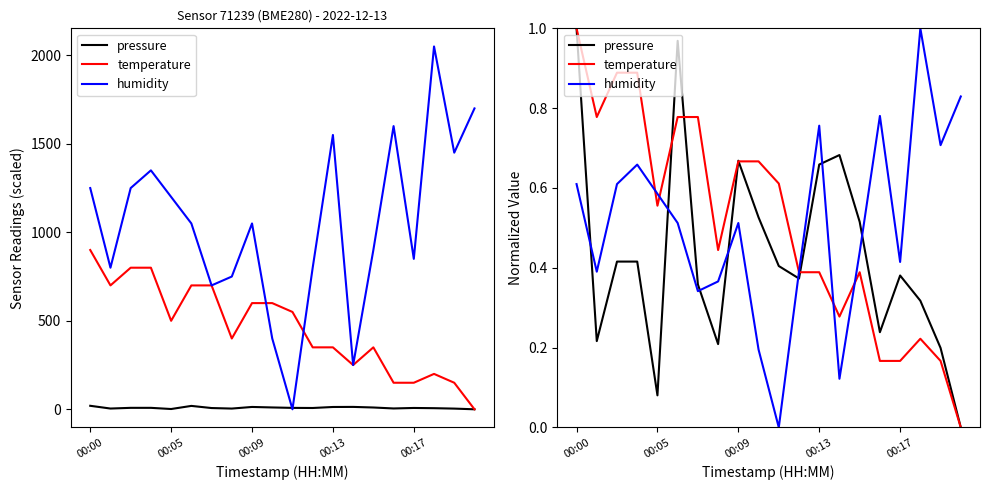

The temperature series shows 0.4 at 00:00. True or false?

False